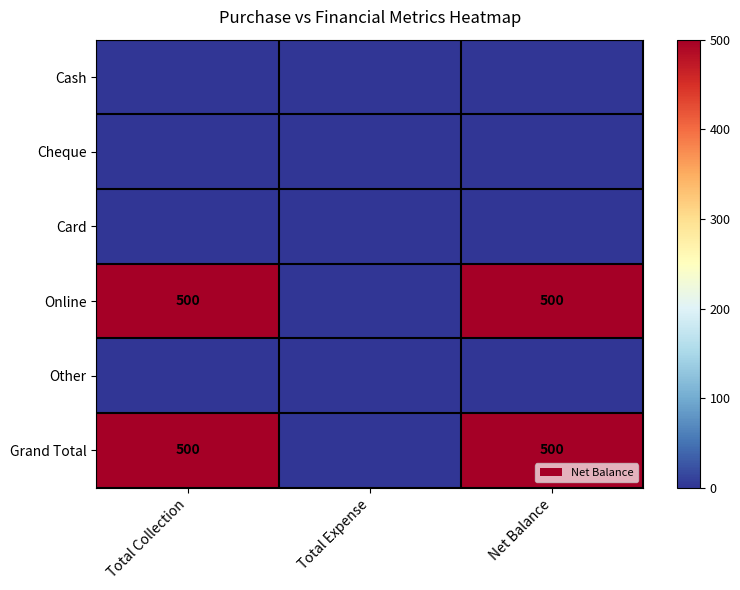

Between Total Collection and Total Expense, which is larger?

Total Collection